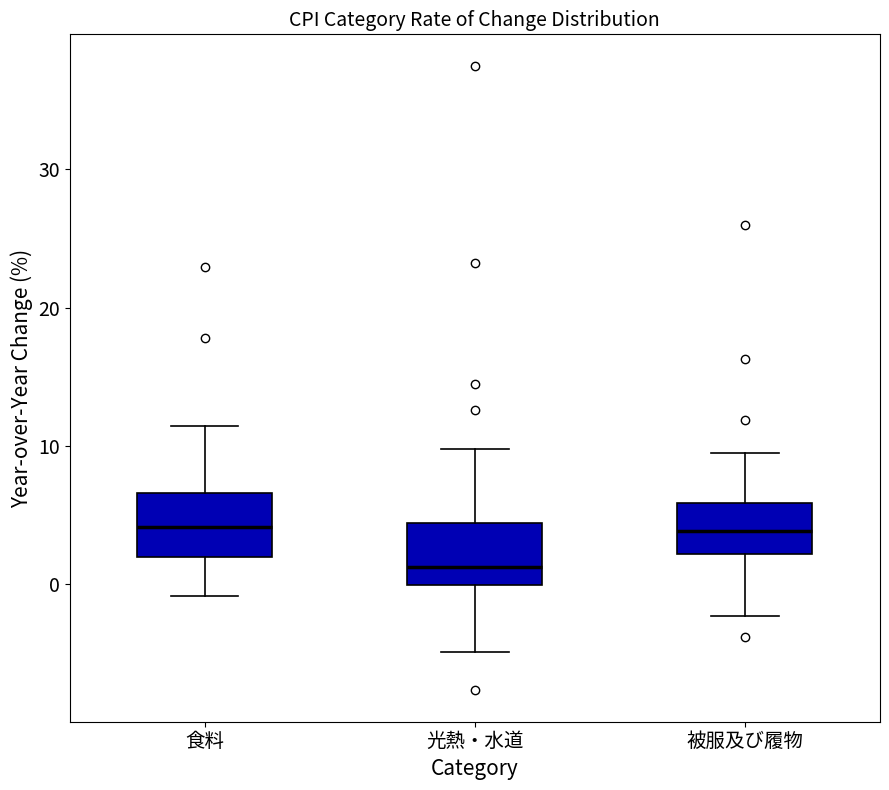

Which box's median line is the lowest?

光熱・水道